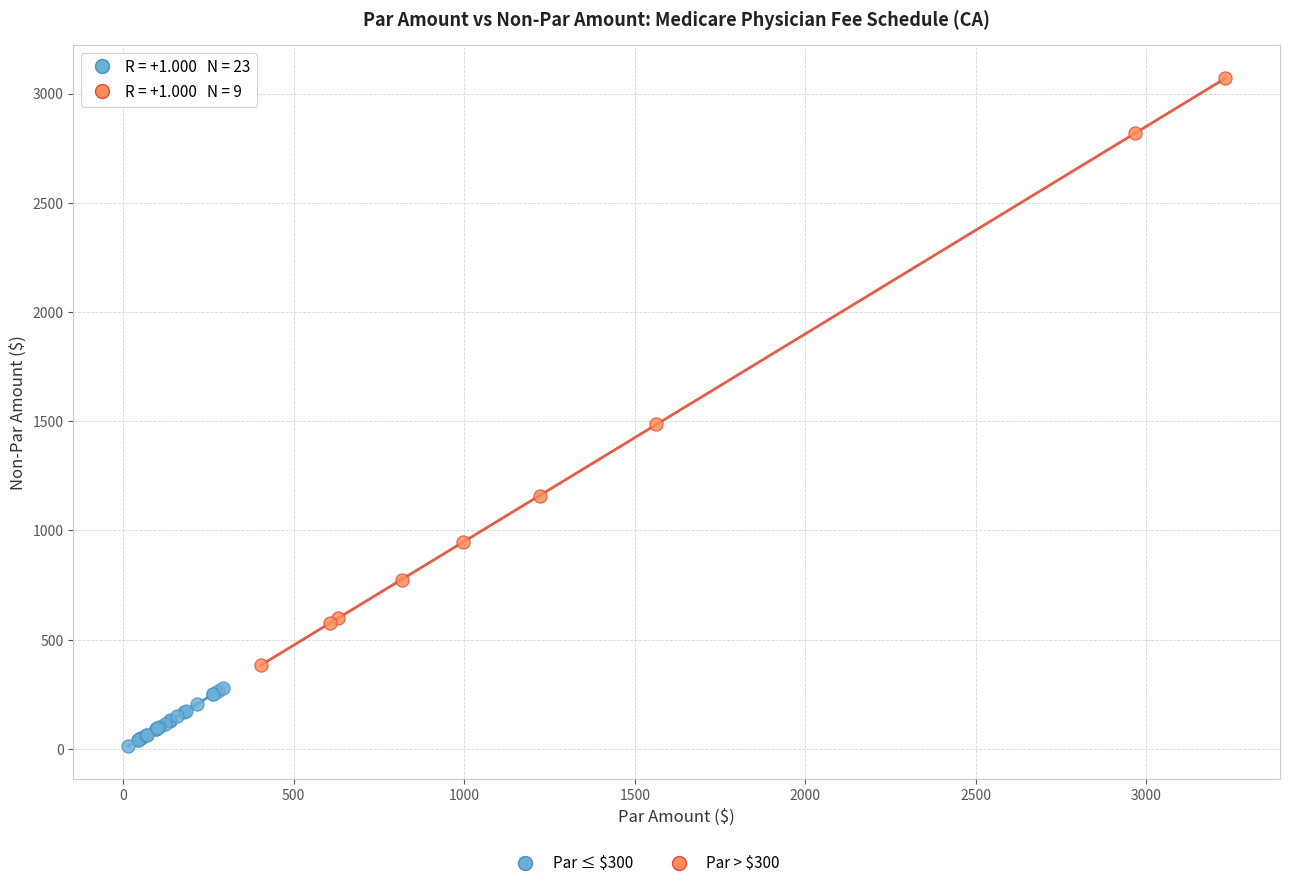

Which series contains the highest Y value?

Par > $300